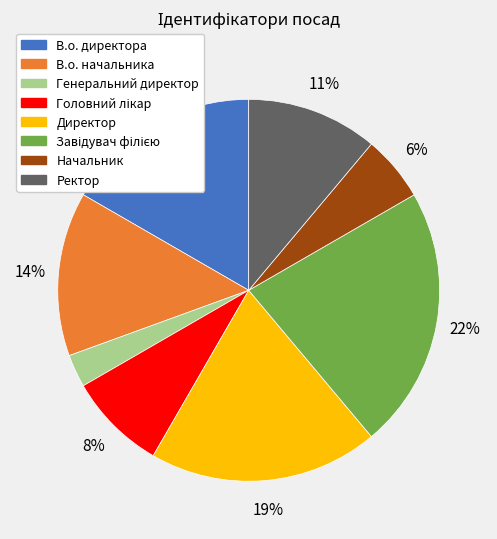

To the nearest percent, what is the difference between the largest and smallest slice percentages?

19%